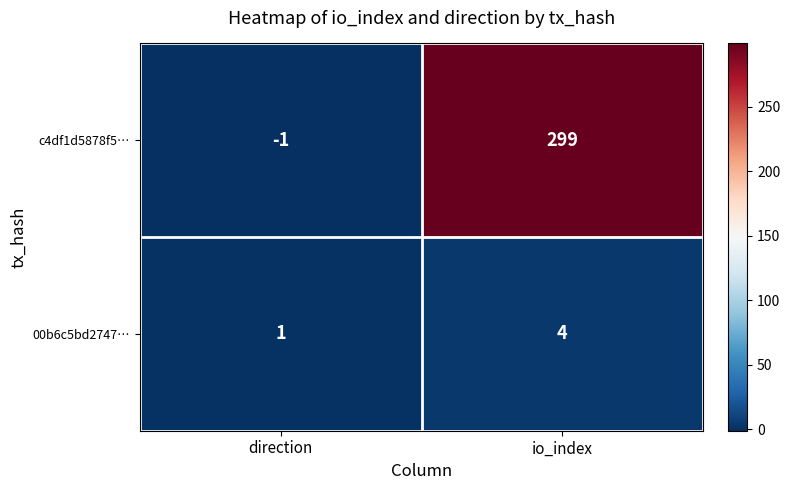

What is the sum of the c4df1d5878f5… values at direction and io_index?

298